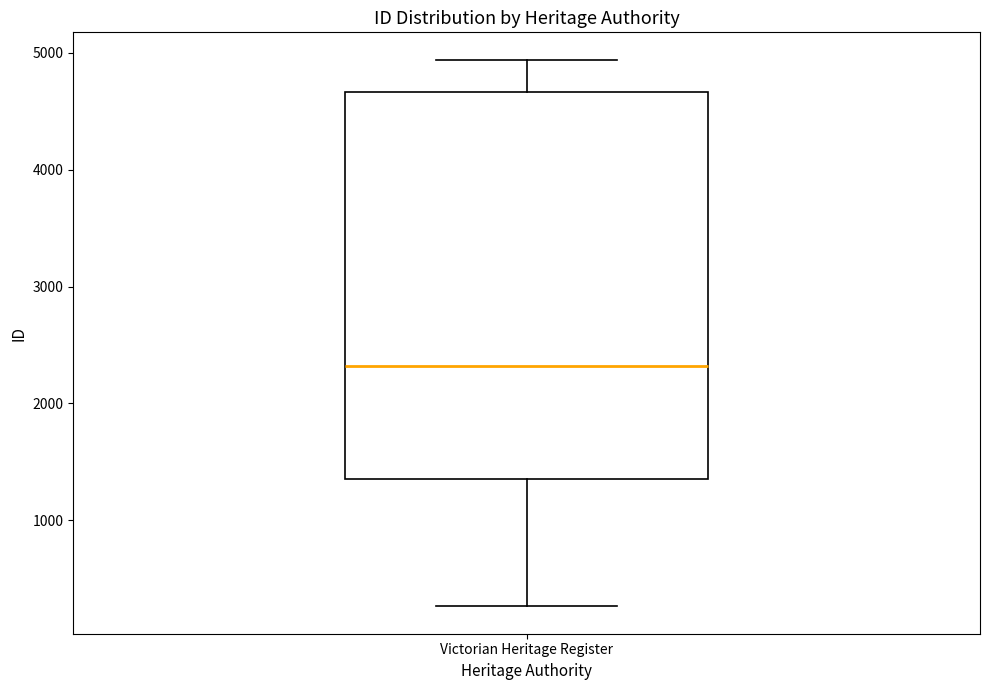

Where does the lower whisker of the box for Victorian Heritage Register end on the y-axis? The values are not printed on the chart, so give them approximately, as read against the axis.

300